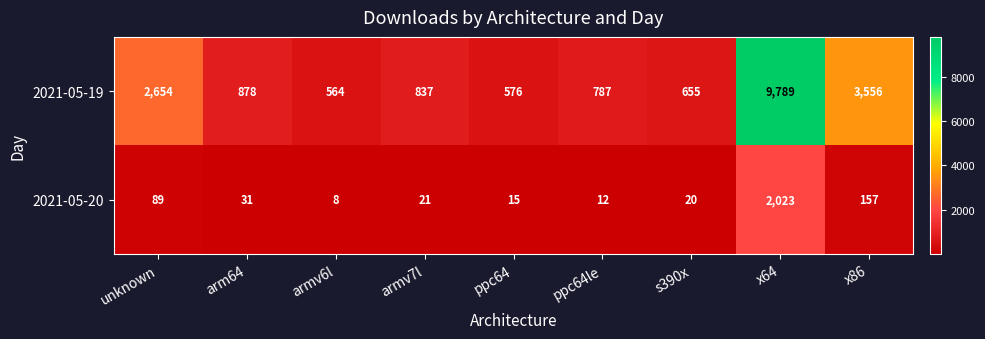

Where is 2021-05-20 nearest to the value 1015?

x86